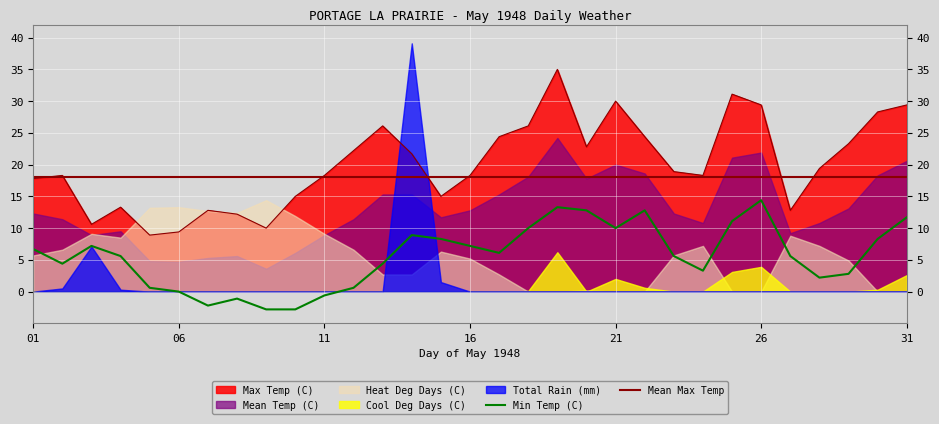

True or false: Mean Max Temp and Min Temp (C) cross at least once.

False